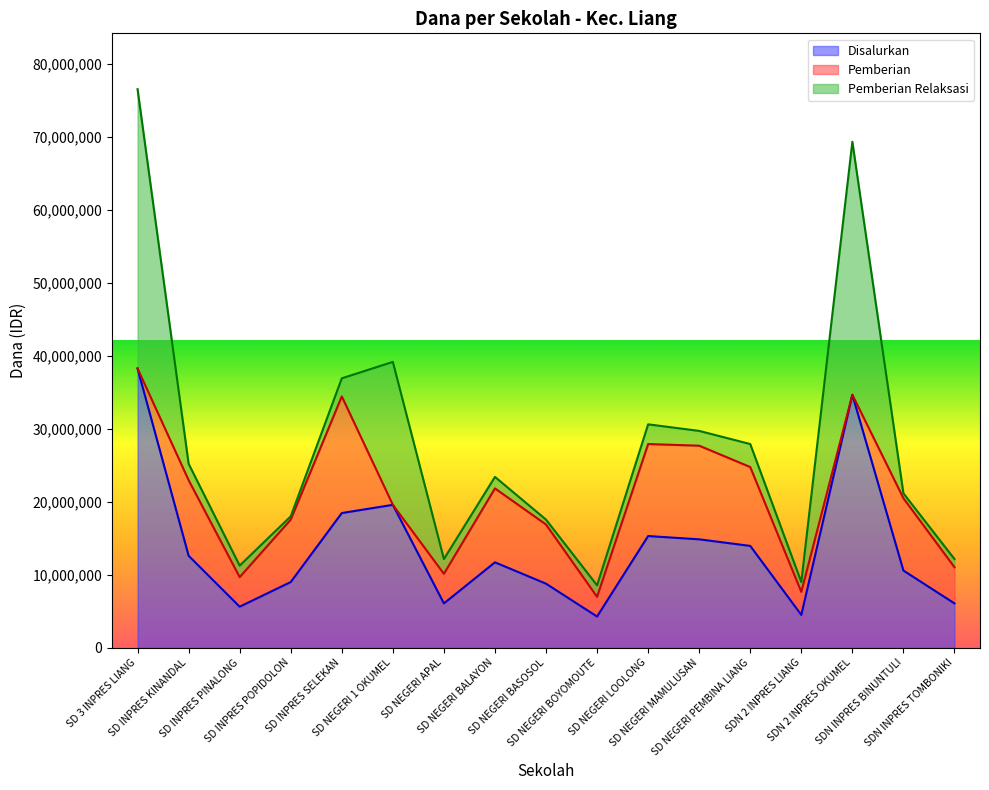

At which category does Pemberian Relaksasi reach its first local peak?

SD NEGERI 1 OKUMEL